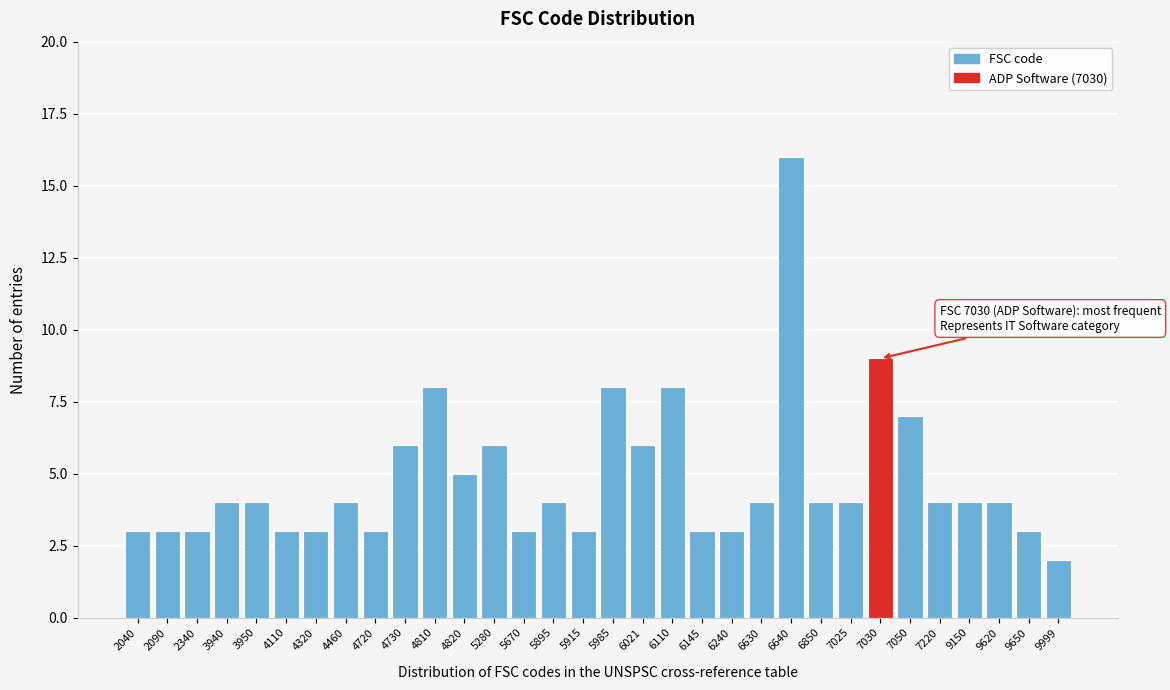

What value does the data have at 5280?

6